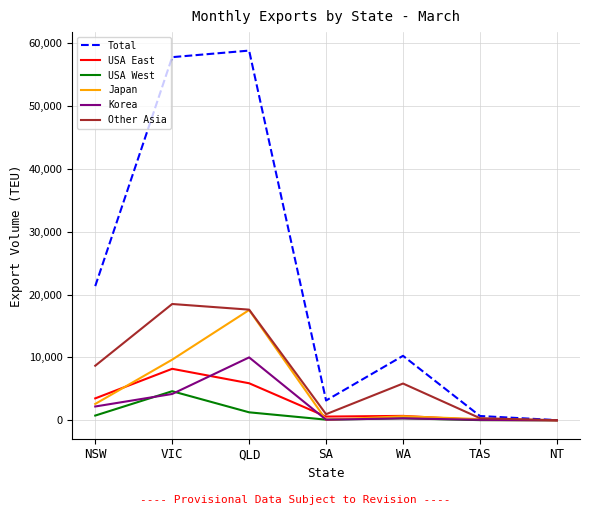

What position from the left is NSW?

1